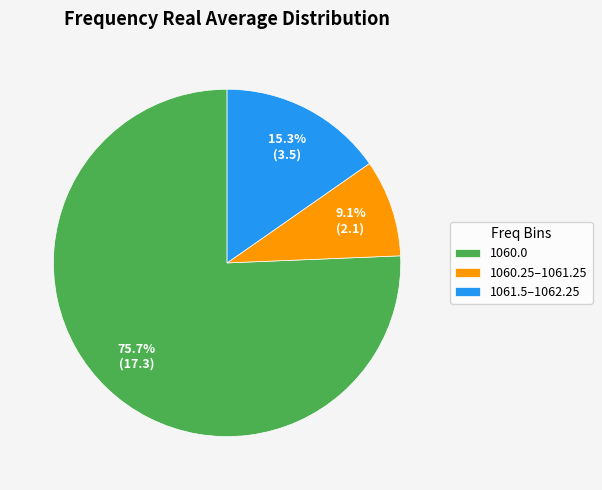

How many slices are in this pie chart?

3